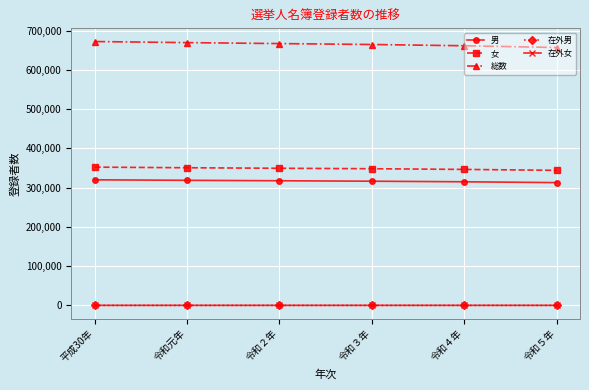

What is the label of the 6th point from the right?

平成30年